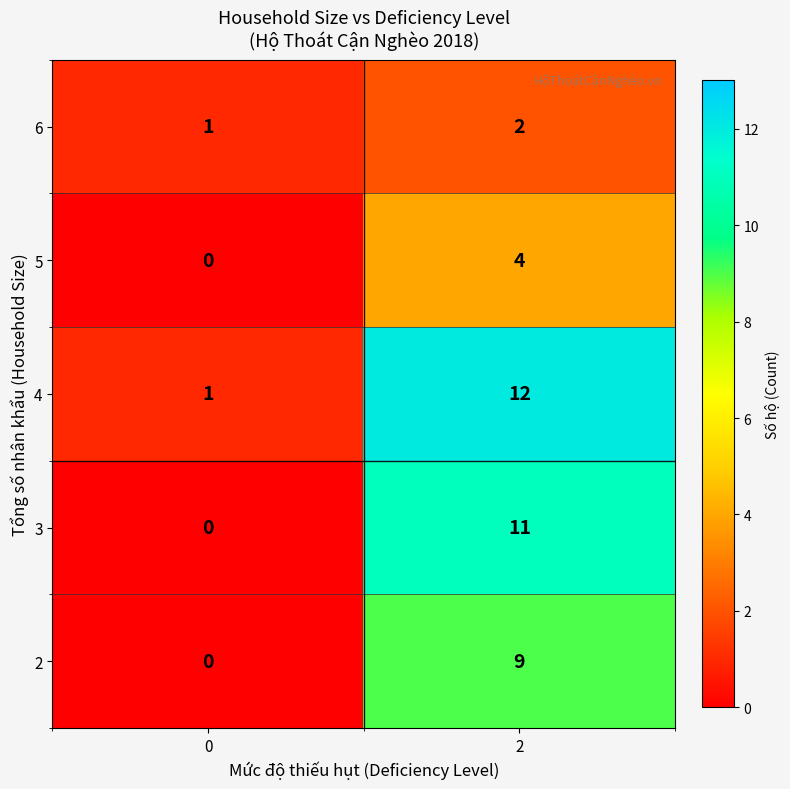

What is the difference between the maximum and minimum values in the 2 series?

9